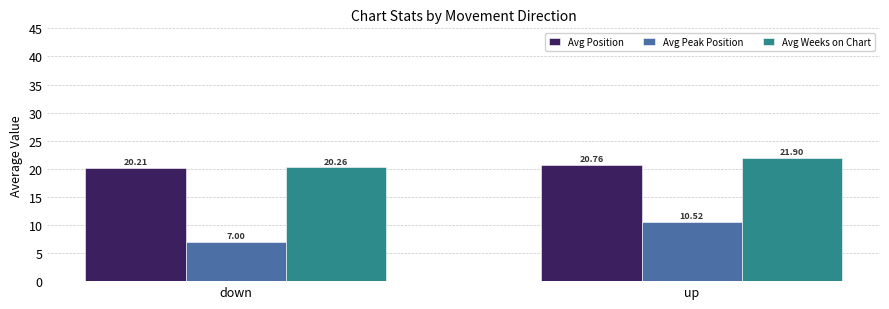

Count the Avg Position values in the range 20 to 21.

2